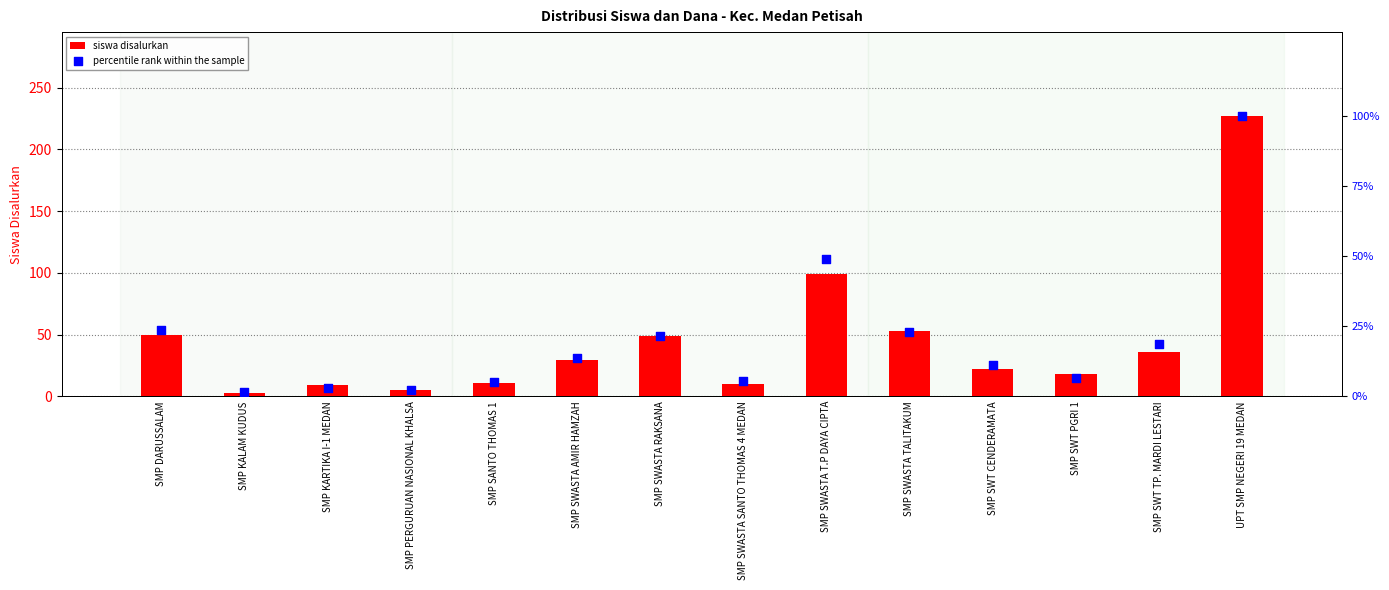

What is the total value across all series at SMP SWASTA RAKSANA?

70.7